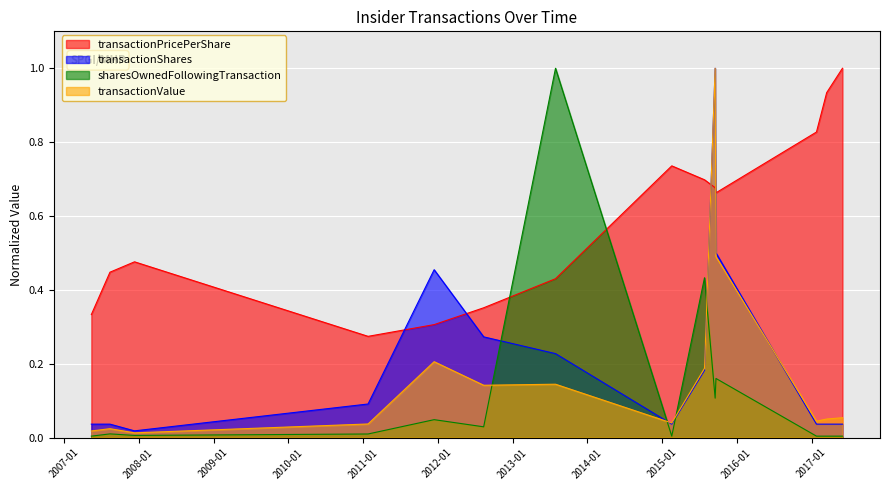

List the labels in order of transactionPricePerShare value, largest first.

2017-06-01, 2017-03-16, 2017-01-25, 2015-02-18, 2015-07-28, 2015-09-18, 2015-09-22, 2007-12-12, 2007-08-14, 2013-07-30, 2012-08-13, 2007-05-15, 2011-12-15, 2011-01-26